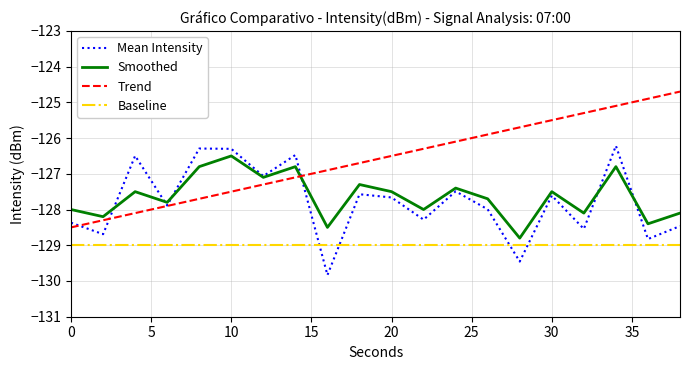

Which series has the largest total across all categories?

Trend